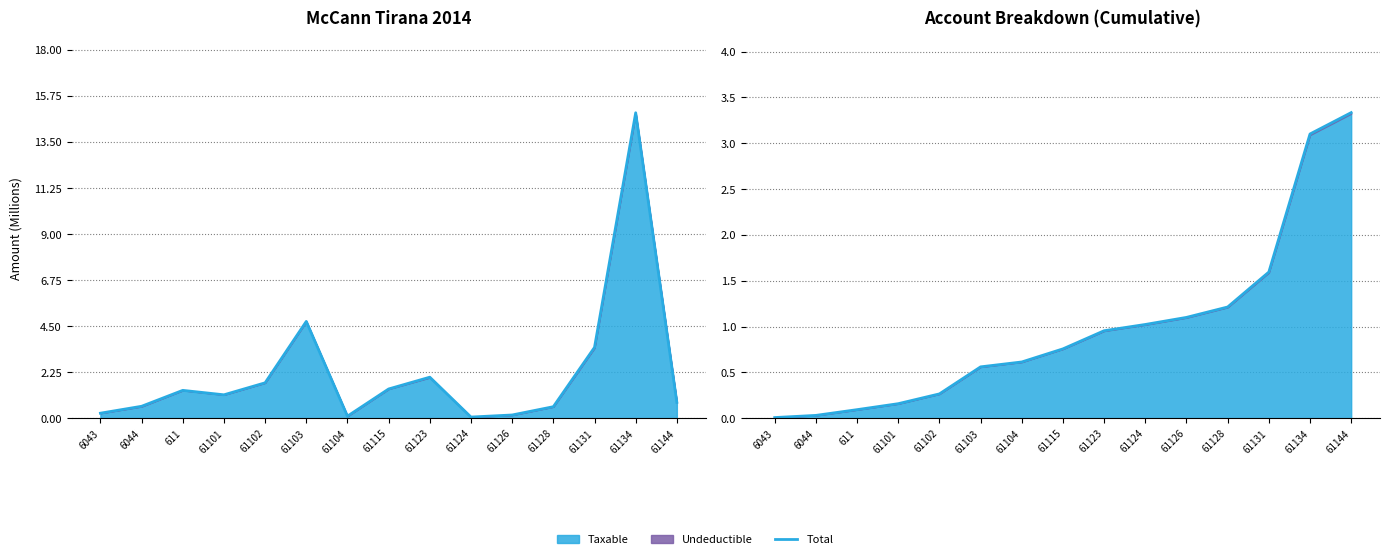

At which label is the value closest to 1?

61124